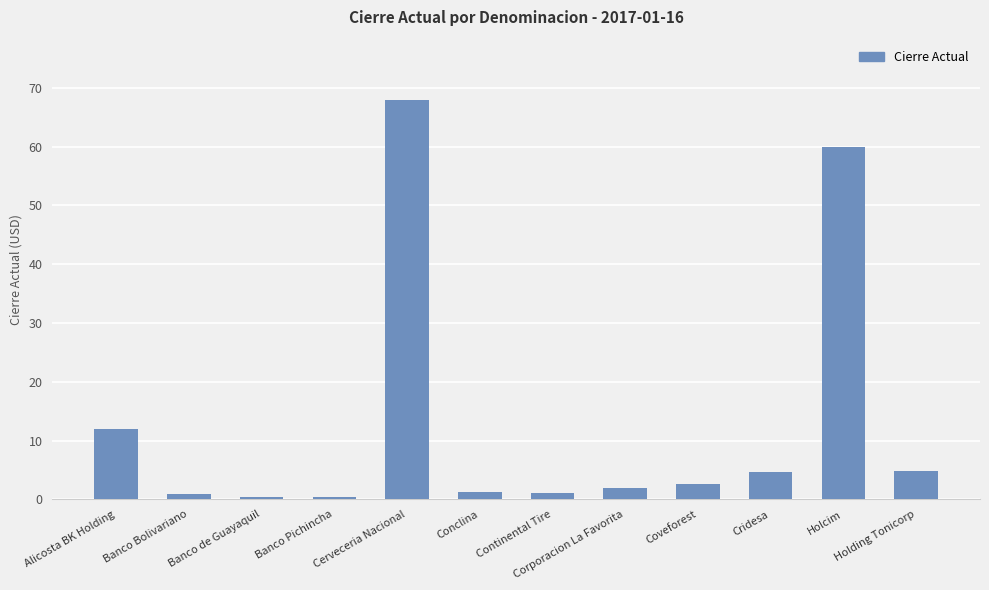

Where does the data first go above 2?

Alicosta BK Holding